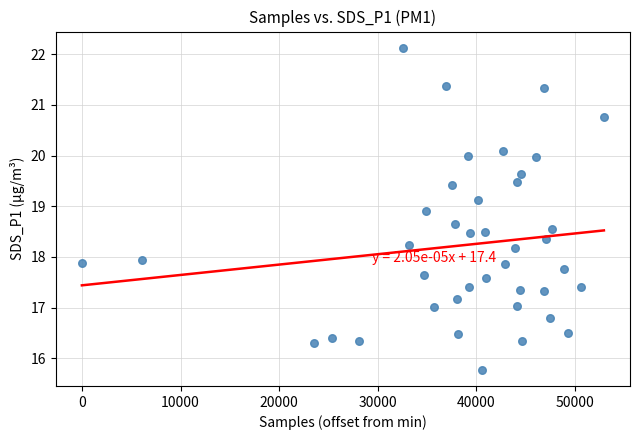

What is the range of Y values (max minus min)?

6.4